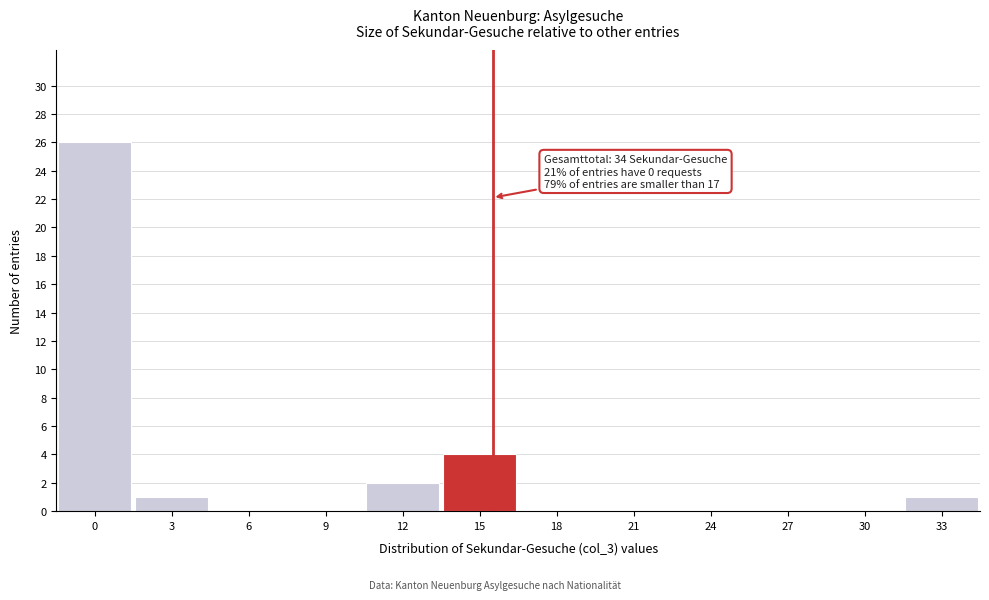

Reading right to left, list all the values displayed in this chart.

33=1	30=0	27=0	24=0	21=0	18=0	15=4	12=2	9=0	6=0	3=1	0=26